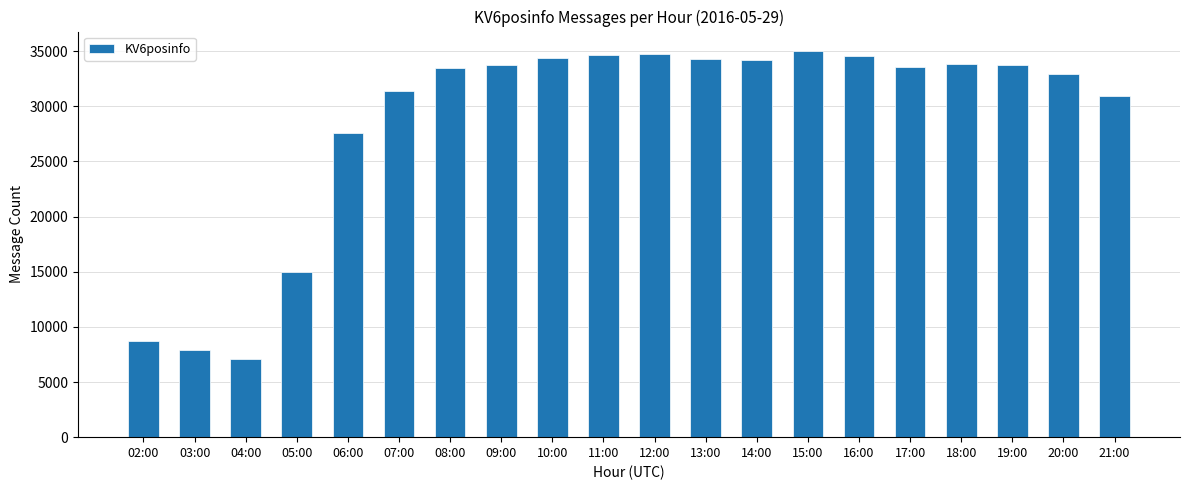

Between 05:00 and 08:00, which is larger?

08:00